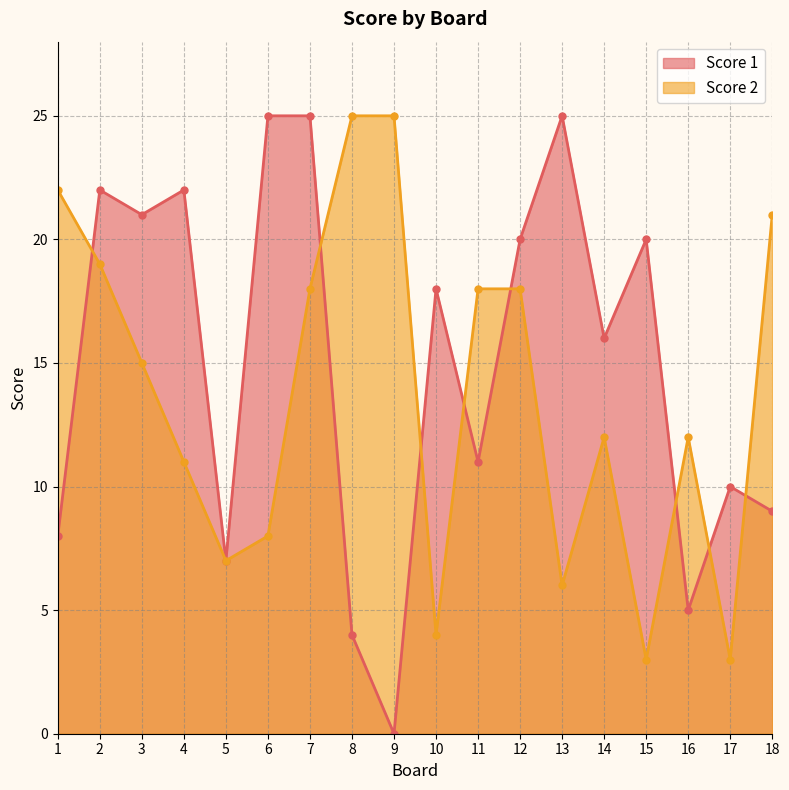

At which category is the sum across all series the highest?

7